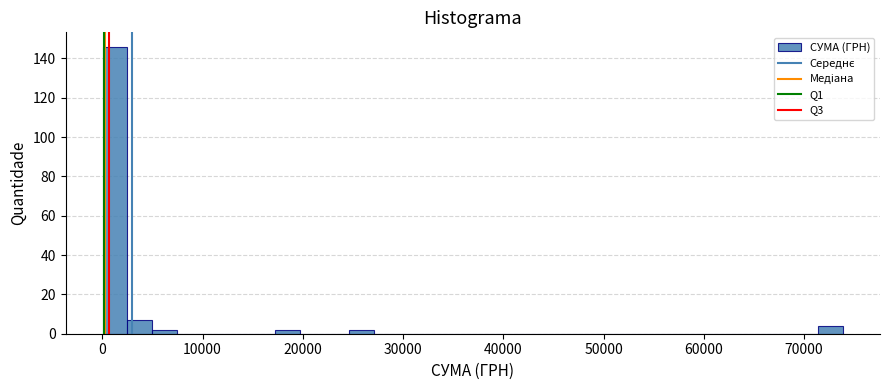

Read against the x-axis, roughly where is the centre of the tallest bar?

1000